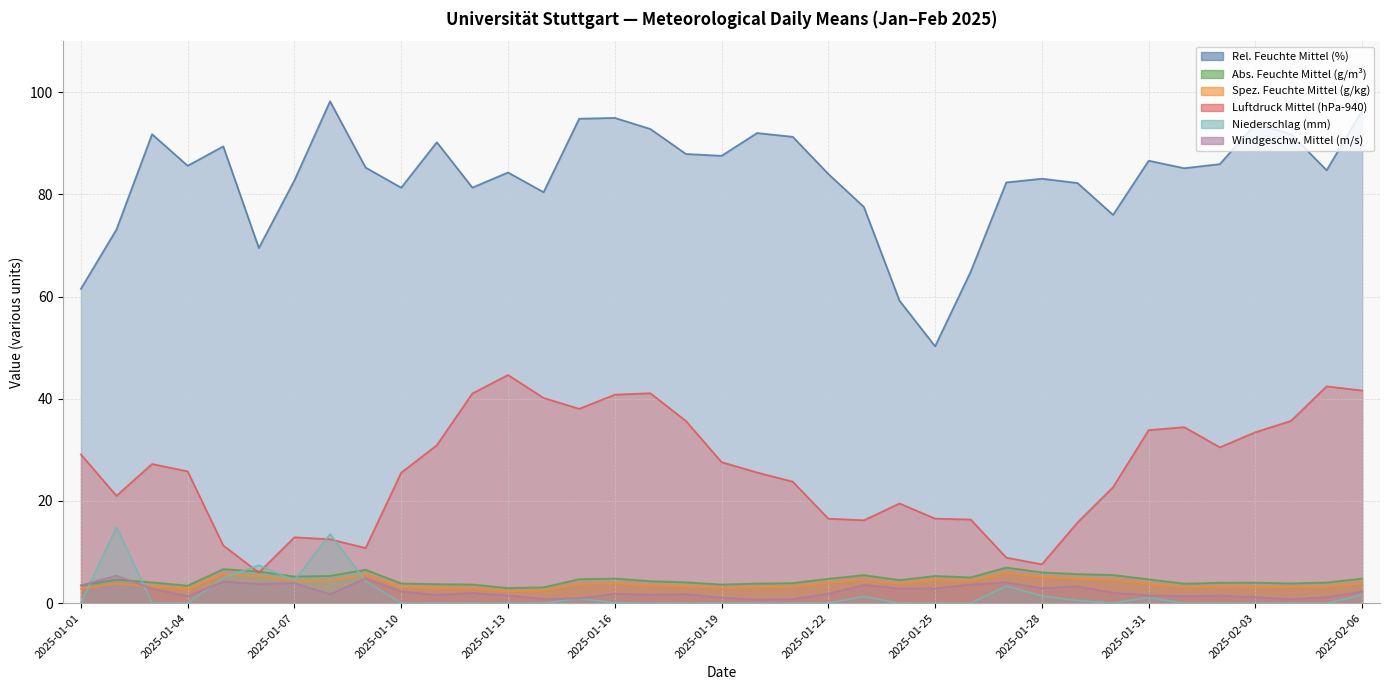

Reading left to right, what are all the values shown in this chart?

Rel. Feuchte Mittel (%): 2025-01-01=61.5	2025-01-02=73.1	2025-01-03=91.8	2025-01-04=85.6	2025-01-05=89.4	2025-01-06=69.5	2025-01-07=82.8	2025-01-08=98.2	2025-01-09=85.3	2025-01-10=81.3	2025-01-11=90.2	2025-01-12=81.3	2025-01-13=84.3	2025-01-14=80.4	2025-01-15=94.8	2025-01-16=95.0	2025-01-17=92.8	2025-01-18=87.9	2025-01-19=87.6	2025-01-20=92.0	2025-01-21=91.3	2025-01-22=84.0	2025-01-23=77.5	2025-01-24=59.2	2025-01-25=50.3	2025-01-26=64.9	2025-01-27=82.3	2025-01-28=83.1	2025-01-29=82.2	2025-01-30=76.0	2025-01-31=86.6	2025-02-01=85.1	2025-02-02=85.9	2025-02-03=93.8	2025-02-04=91.8	2025-02-05=84.7	2025-02-06=96.4
Abs. Feuchte Mittel (g/m³): 2025-01-01=3.5	2025-01-02=4.6	2025-01-03=4.1	2025-01-04=3.4	2025-01-05=6.7	2025-01-06=6.2	2025-01-07=5.2	2025-01-08=5.3	2025-01-09=6.5	2025-01-10=3.9	2025-01-11=3.7	2025-01-12=3.6	2025-01-13=3.0	2025-01-14=3.1	2025-01-15=4.7	2025-01-16=4.8	2025-01-17=4.3	2025-01-18=4.1	2025-01-19=3.6	2025-01-20=3.8	2025-01-21=3.9	2025-01-22=4.8	2025-01-23=5.5	2025-01-24=4.5	2025-01-25=5.3	2025-01-26=5.0	2025-01-27=7.0	2025-01-28=6.0	2025-01-29=5.7	2025-01-30=5.5	2025-01-31=4.7	2025-02-01=3.8	2025-02-02=4.0	2025-02-03=4.0	2025-02-04=3.9	2025-02-05=4.0	2025-02-06=4.8
Spez. Feuchte Mittel (g/kg): 2025-01-01=2.9	2025-01-02=3.8	2025-01-03=3.3	2025-01-04=2.8	2025-01-05=5.7	2025-01-06=5.3	2025-01-07=4.4	2025-01-08=4.4	2025-01-09=5.6	2025-01-10=3.1	2025-01-11=3.0	2025-01-12=2.9	2025-01-13=2.3	2025-01-14=2.5	2025-01-15=3.8	2025-01-16=3.9	2025-01-17=3.5	2025-01-18=3.3	2025-01-19=2.9	2025-01-20=3.1	2025-01-21=3.2	2025-01-22=4.0	2025-01-23=4.6	2025-01-24=3.8	2025-01-25=4.6	2025-01-26=4.3	2025-01-27=6.0	2025-01-28=5.1	2025-01-29=4.8	2025-01-30=4.6	2025-01-31=3.8	2025-02-01=3.1	2025-02-02=3.2	2025-02-03=3.2	2025-02-04=3.1	2025-02-05=3.2	2025-02-06=3.9
Luftdruck Mittel (hPa-940): 2025-01-01=29.1	2025-01-02=21.0	2025-01-03=27.2	2025-01-04=25.8	2025-01-05=11.3	2025-01-06=6.0	2025-01-07=12.9	2025-01-08=12.5	2025-01-09=10.8	2025-01-10=25.5	2025-01-11=30.9	2025-01-12=41.0	2025-01-13=44.7	2025-01-14=40.2	2025-01-15=38.0	2025-01-16=40.8	2025-01-17=41.1	2025-01-18=35.6	2025-01-19=27.6	2025-01-20=25.6	2025-01-21=23.8	2025-01-22=16.5	2025-01-23=16.2	2025-01-24=19.5	2025-01-25=16.6	2025-01-26=16.4	2025-01-27=8.9	2025-01-28=7.6	2025-01-29=15.8	2025-01-30=22.7	2025-01-31=33.9	2025-02-01=34.5	2025-02-02=30.5	2025-02-03=33.5	2025-02-04=35.7	2025-02-05=42.4	2025-02-06=41.6
Niederschlag (mm): 2025-01-01=0.0	2025-01-02=14.9	2025-01-03=0.1	2025-01-04=0.0	2025-01-05=4.9	2025-01-06=7.4	2025-01-07=4.4	2025-01-08=13.5	2025-01-09=4.3	2025-01-10=0.0	2025-01-11=0.0	2025-01-12=0.0	2025-01-13=0.0	2025-01-14=0.0	2025-01-15=0.9	2025-01-16=0.1	2025-01-17=0.0	2025-01-18=0.0	2025-01-19=0.0	2025-01-20=0.0	2025-01-21=0.0	2025-01-22=0.0	2025-01-23=1.3	2025-01-24=0.0	2025-01-25=0.0	2025-01-26=0.0	2025-01-27=3.4	2025-01-28=1.4	2025-01-29=0.5	2025-01-30=0.0	2025-01-31=1.1	2025-02-01=0.0	2025-02-02=0.0	2025-02-03=0.0	2025-02-04=0.0	2025-02-05=0.0	2025-02-06=1.6
Windgeschw. Mittel (m/s): 2025-01-01=3.5	2025-01-02=5.4	2025-01-03=2.8	2025-01-04=1.4	2025-01-05=4.2	2025-01-06=3.8	2025-01-07=3.9	2025-01-08=1.8	2025-01-09=4.9	2025-01-10=2.3	2025-01-11=1.6	2025-01-12=2.0	2025-01-13=1.5	2025-01-14=0.8	2025-01-15=0.9	2025-01-16=1.9	2025-01-17=1.7	2025-01-18=1.8	2025-01-19=1.1	2025-01-20=0.7	2025-01-21=0.8	2025-01-22=1.8	2025-01-23=3.5	2025-01-24=2.9	2025-01-25=2.9	2025-01-26=3.6	2025-01-27=4.1	2025-01-28=2.9	2025-01-29=3.3	2025-01-30=2.0	2025-01-31=1.6	2025-02-01=1.4	2025-02-02=1.5	2025-02-03=1.2	2025-02-04=0.8	2025-02-05=1.2	2025-02-06=2.3